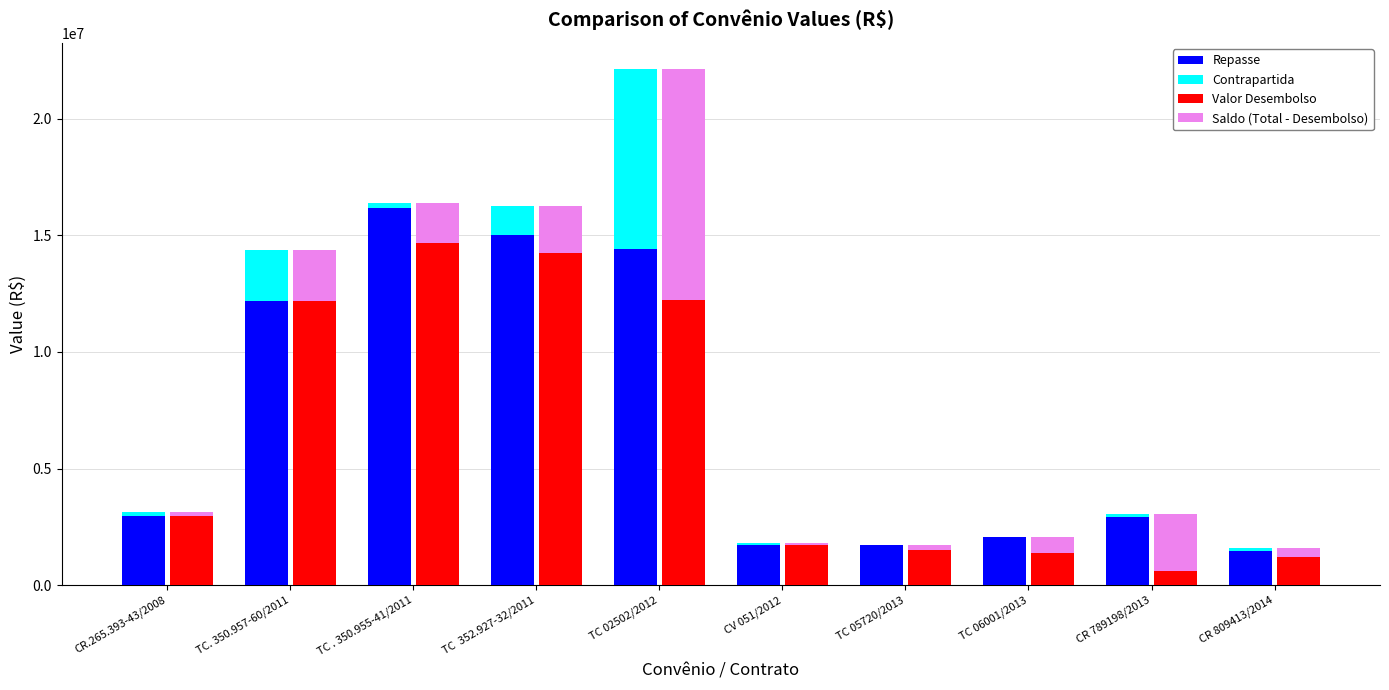

Which label corresponds to the largest value in the chart?

TC . 350.955-41/2011